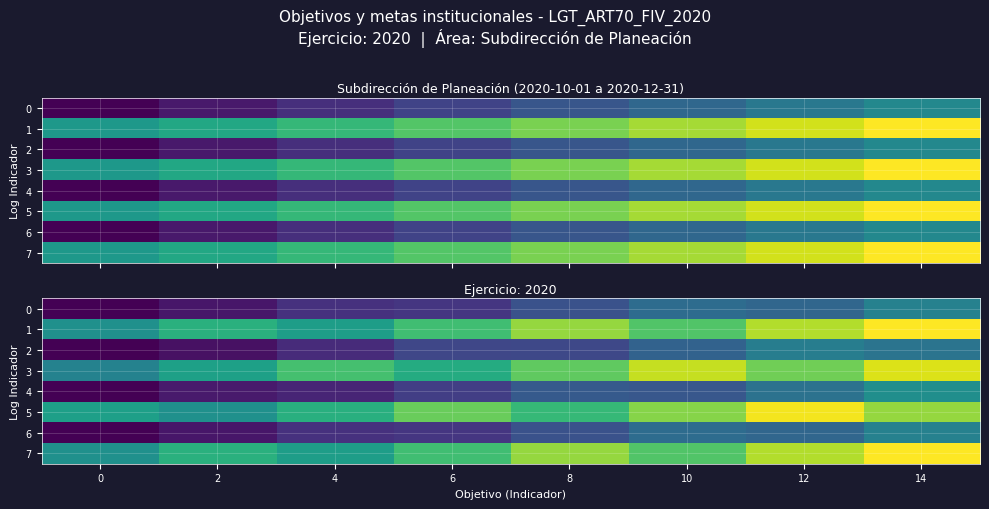

What is the maximum value for 2?

7.4